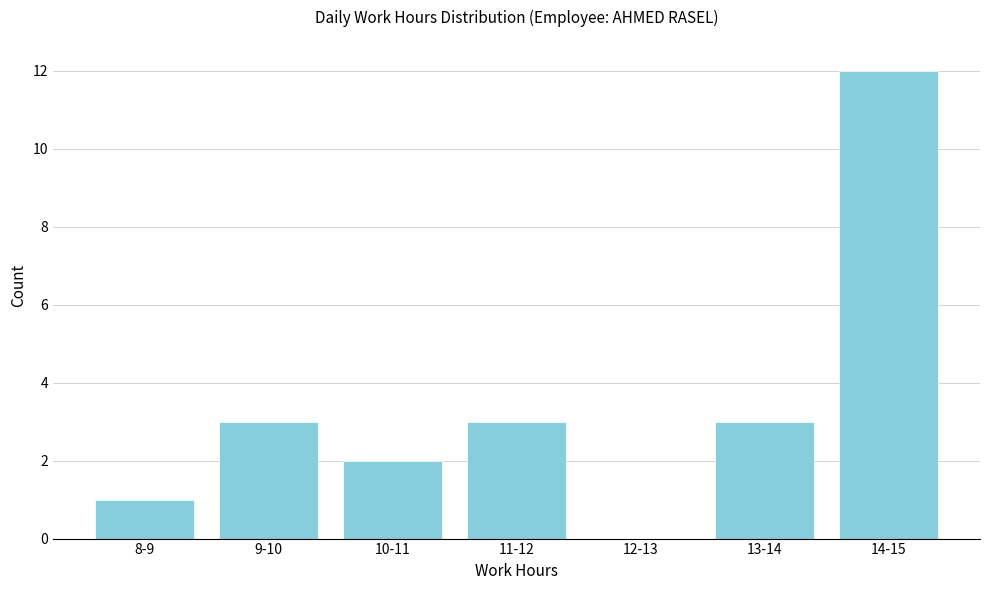

Reading left to right, extract all data points from this chart.

8-9=1	9-10=3	10-11=2	11-12=3	12-13=0	13-14=3	14-15=12